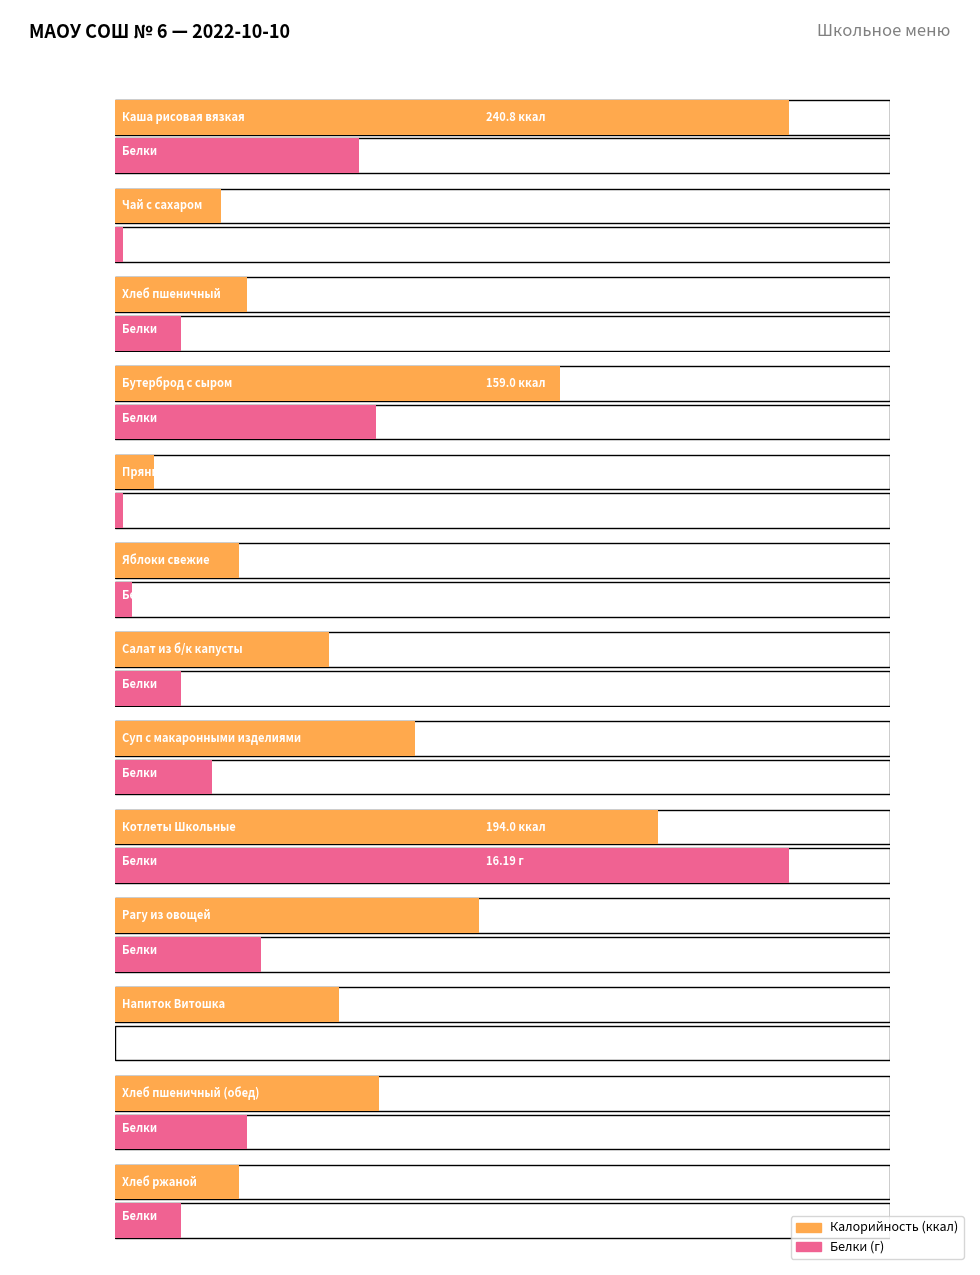

Where is Белки nearest to the value 8?

Бутерброд с сыром